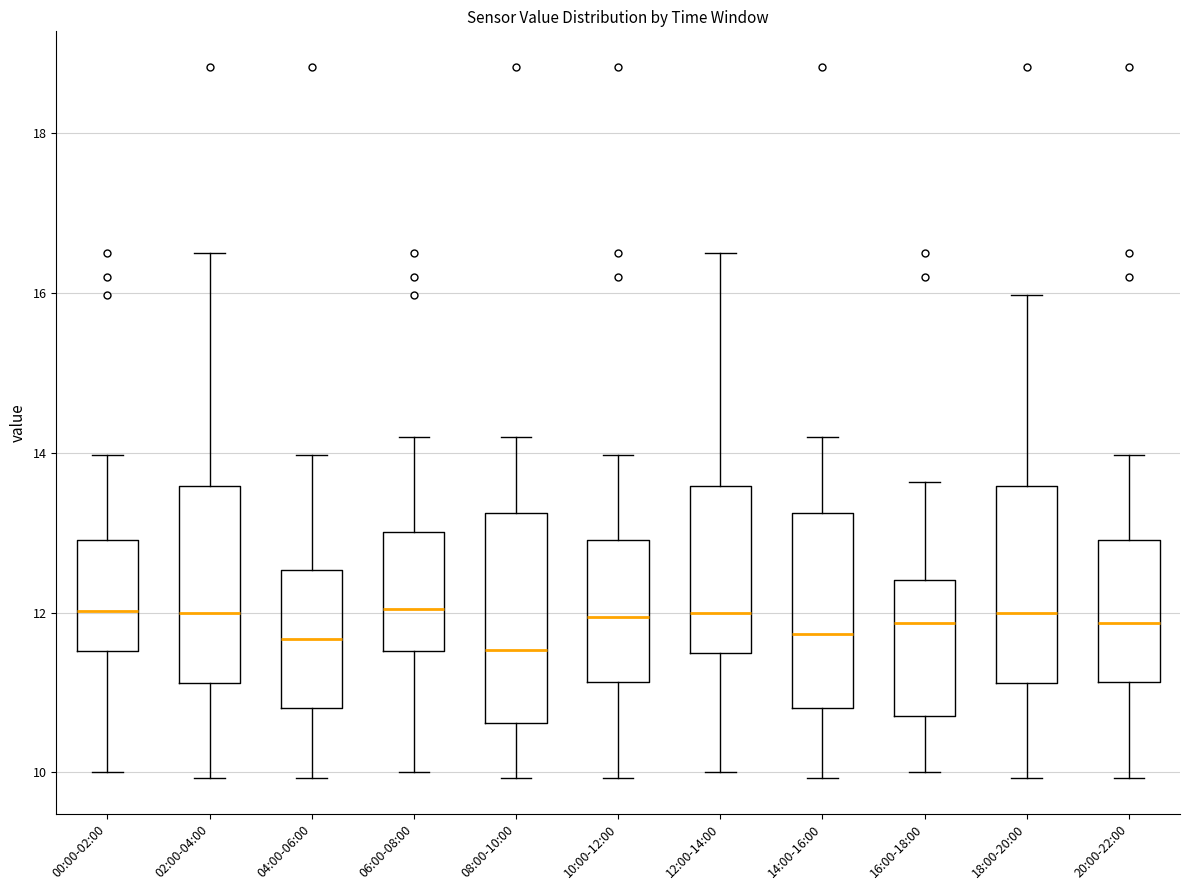

Where is the lower edge of the box for 14:00-16:00 on the y-axis? The values are not printed on the chart, so give them approximately, as read against the axis.

10.8